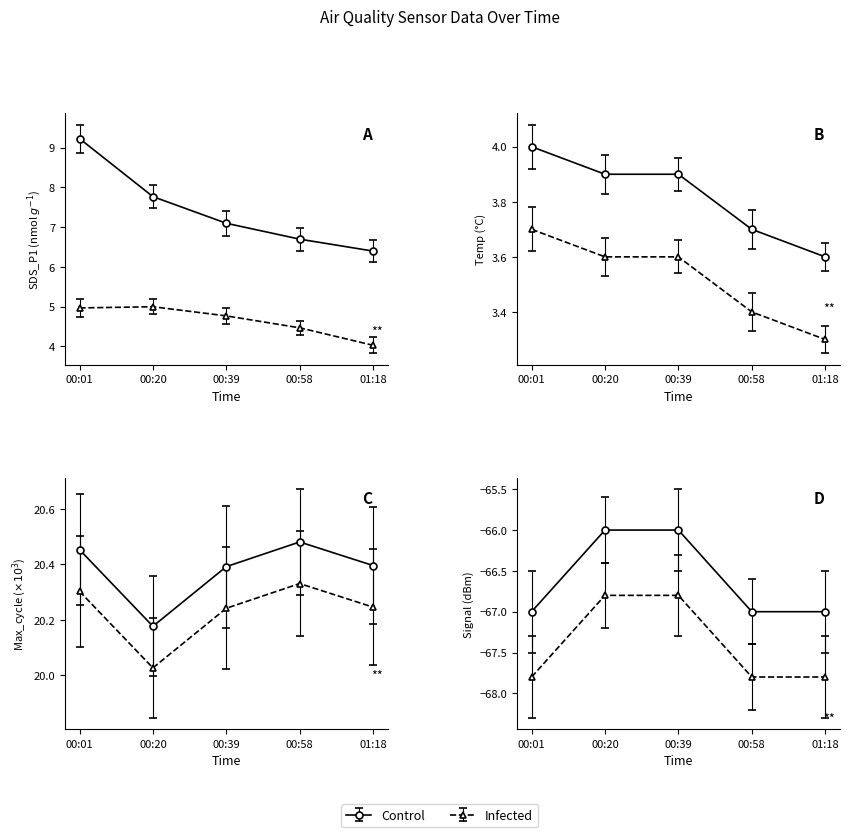

True or false: Temp and Signal intersect in this chart.

False